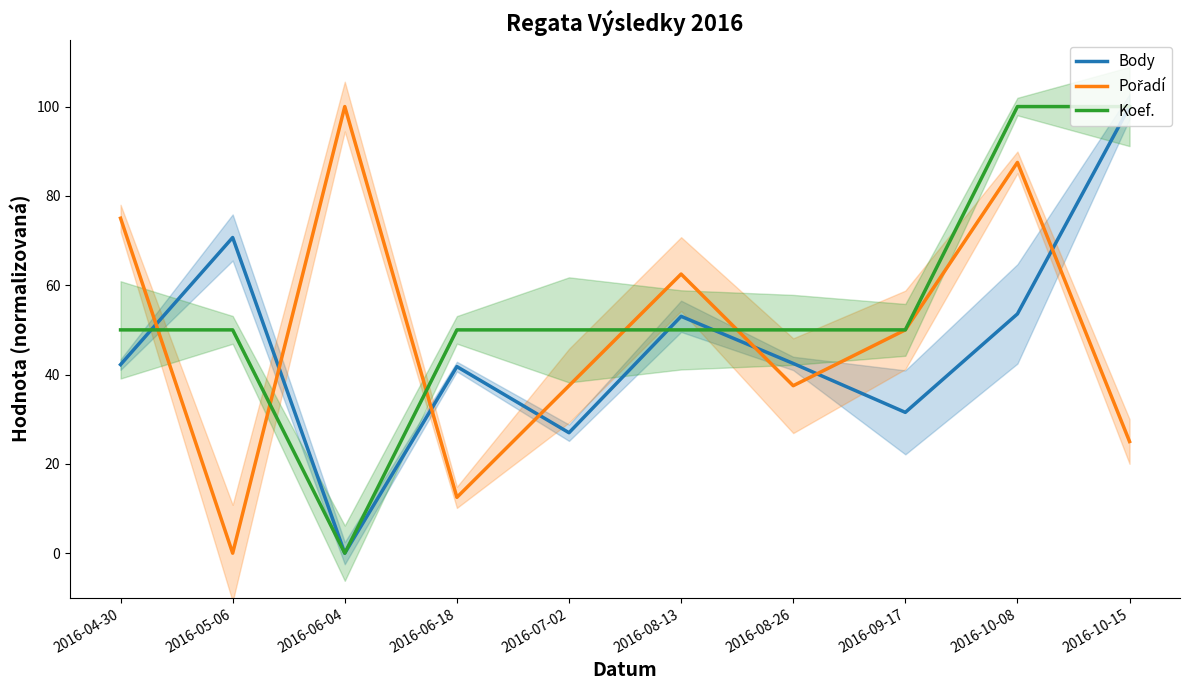

How many categories are shown in the chart?

10